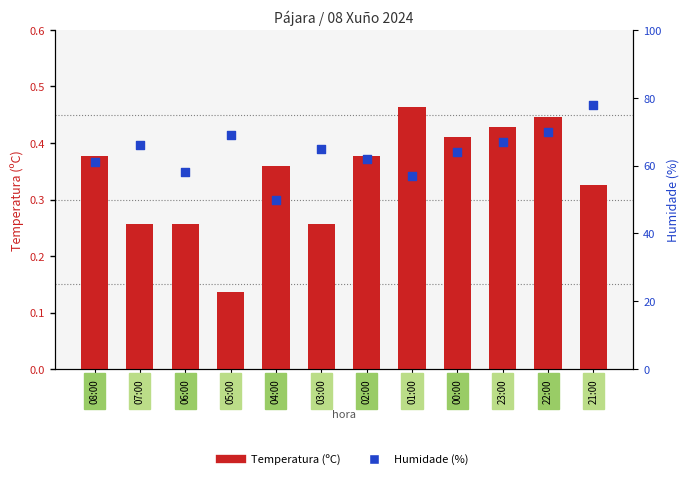

Which series has the largest Y range (max minus min)?

Humidade (%)